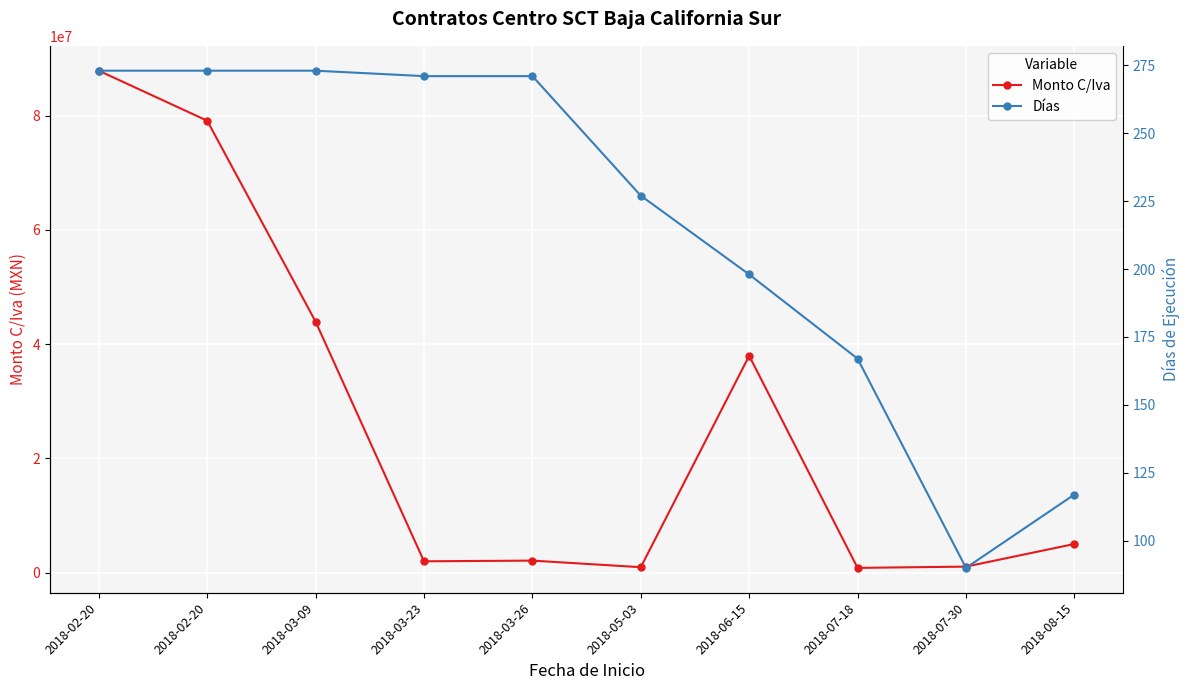

What is the difference between the Monto C/Iva values at 2018-06-15 and 2018-02-20?

49929494.4